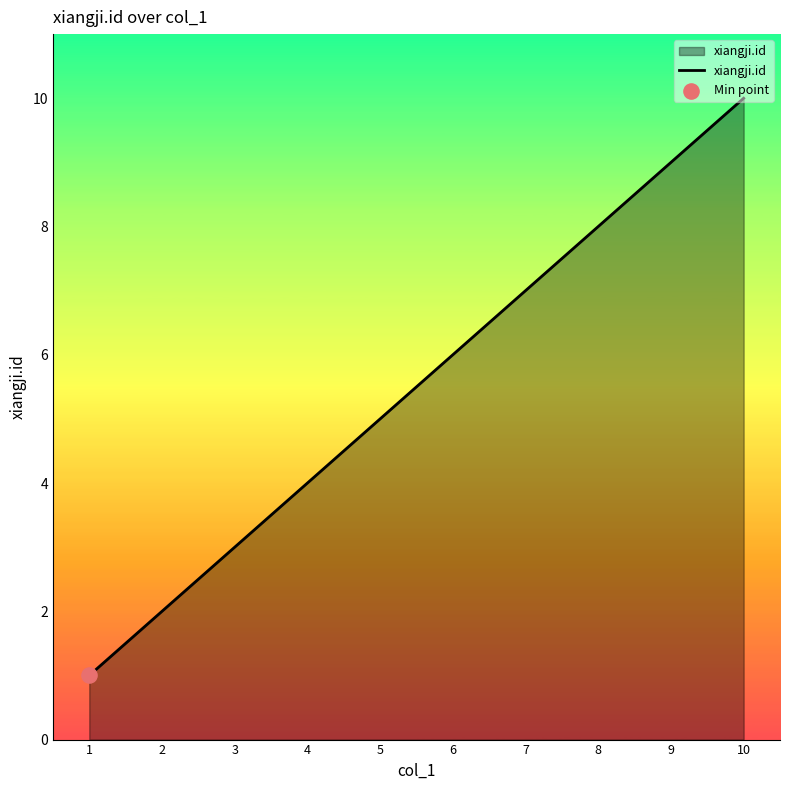

Which has a higher value, 7 or 9?

9